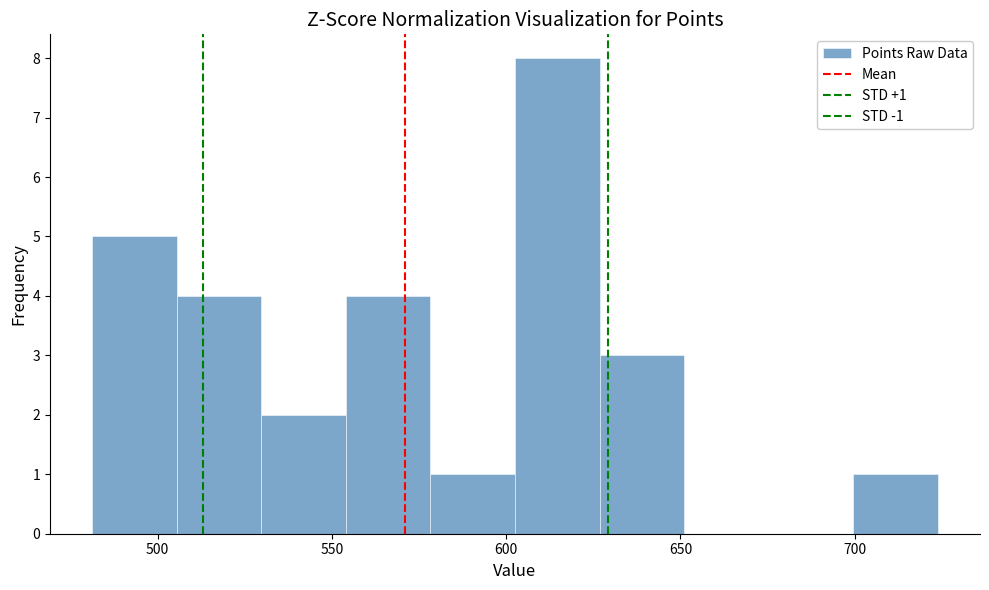

Over which range of the x-axis is the bar tallest?

605 to 625